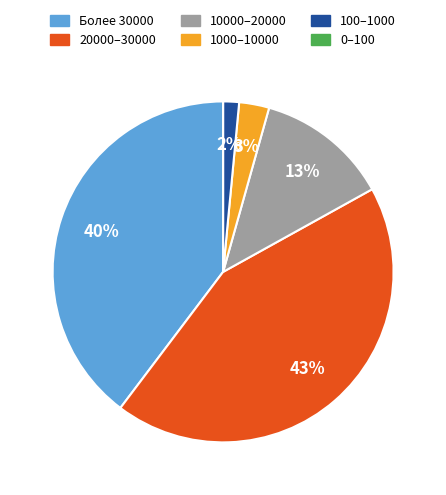

To the nearest percent, what is the difference between the largest and smallest slice percentages?

43%